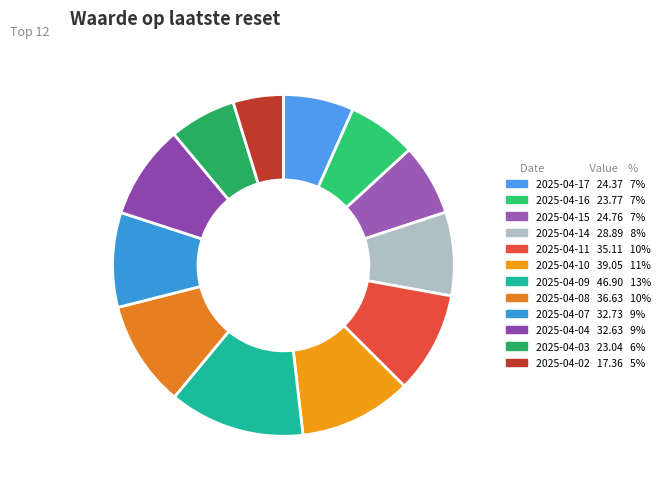

To the nearest percent, what is the difference between the largest and smallest slice percentages?

8%